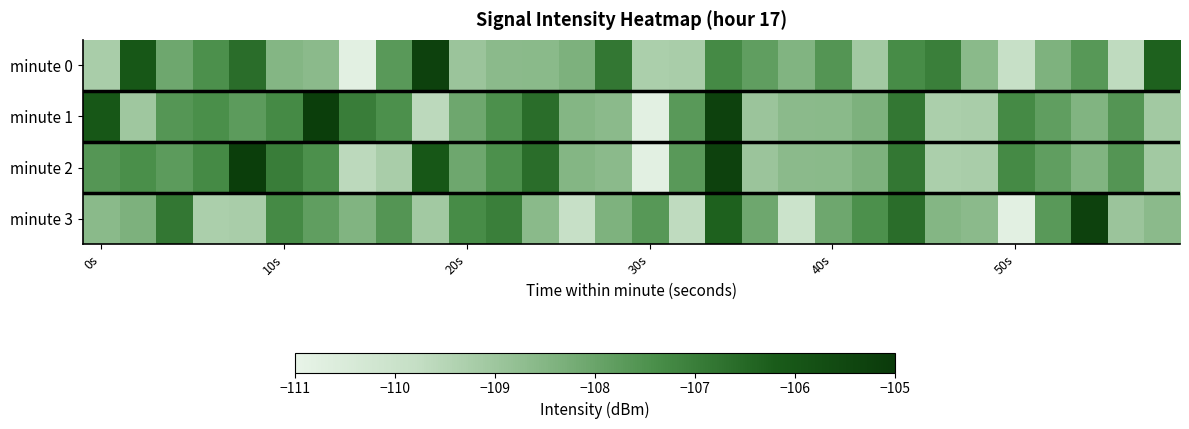

At how many categories does at least one series exceed -108?

27